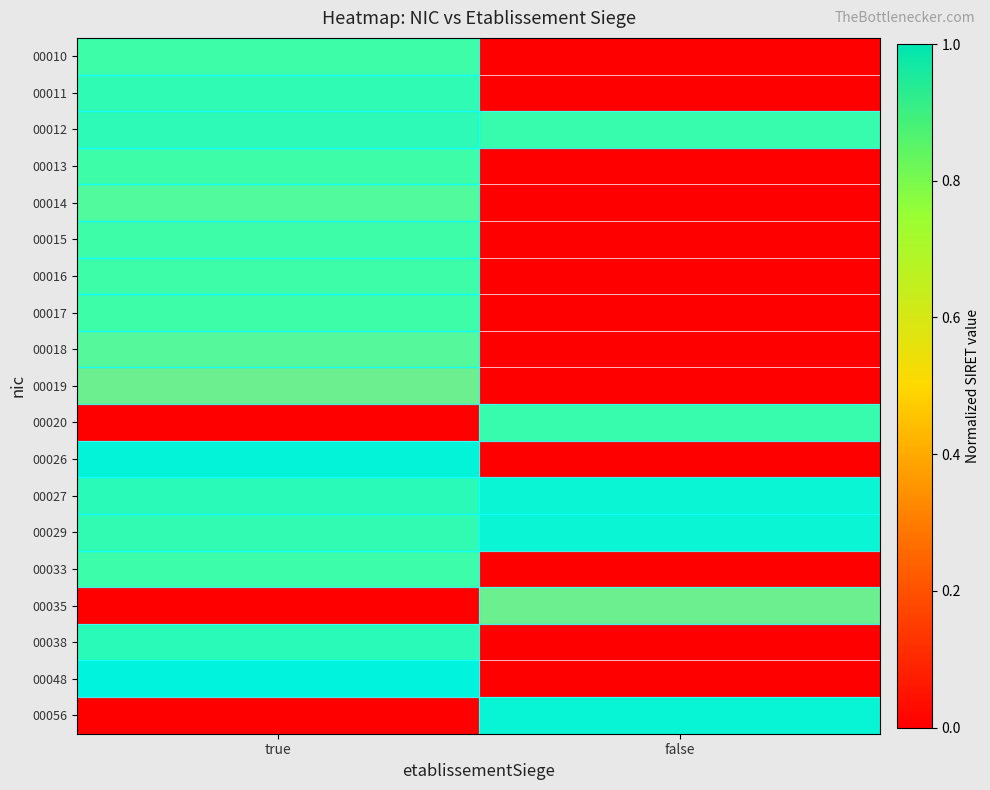

How many distinct data groups are displayed?

19